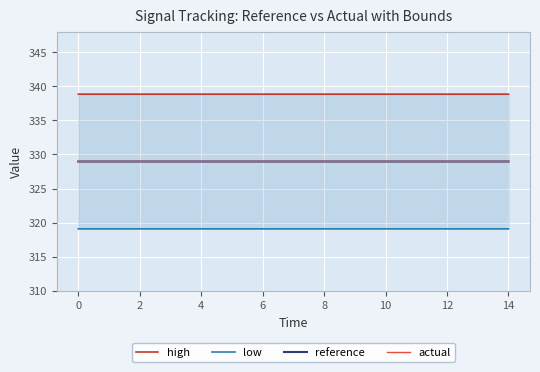

True or false: high has more than 1 interior local peaks.

False